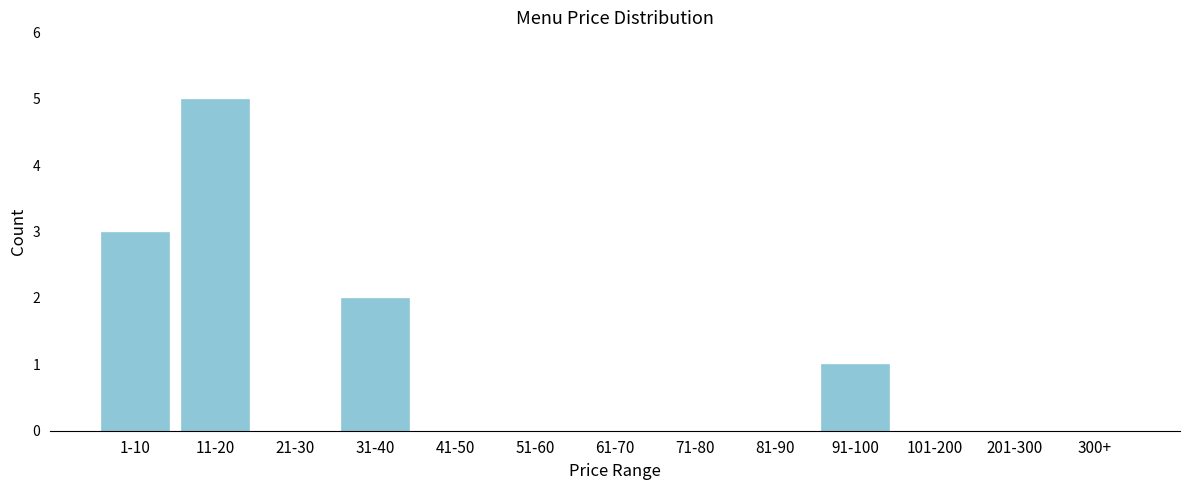

Reading right to left, what are all the values shown in this chart?

300+=0	201-300=0	101-200=0	91-100=1	81-90=0	71-80=0	61-70=0	51-60=0	41-50=0	31-40=2	21-30=0	11-20=5	1-10=3